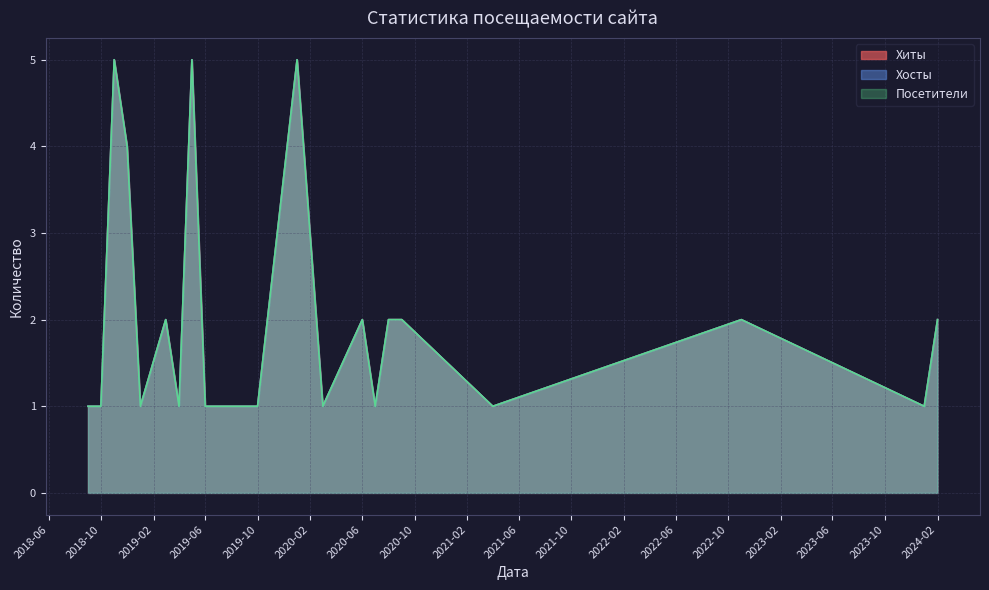

Which category has the highest value in the Посетители series?

2018-11